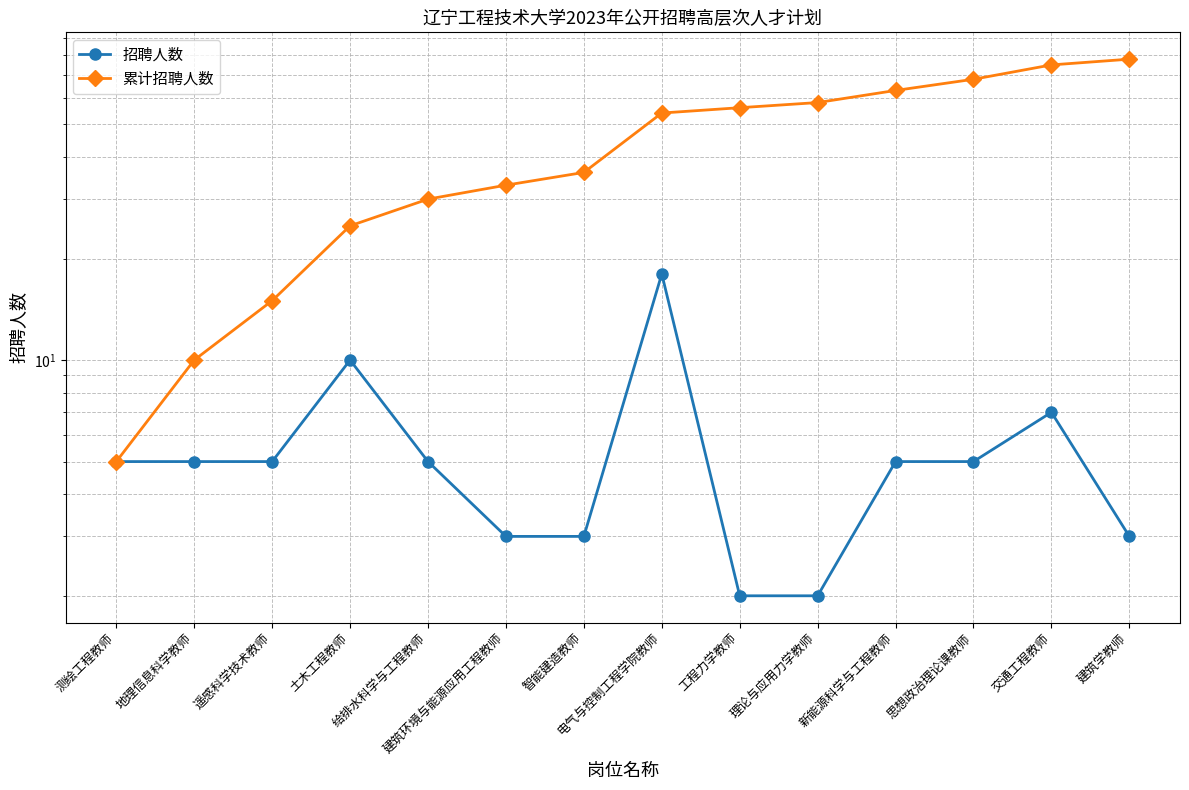

Does the chart have visible grid lines?

Yes